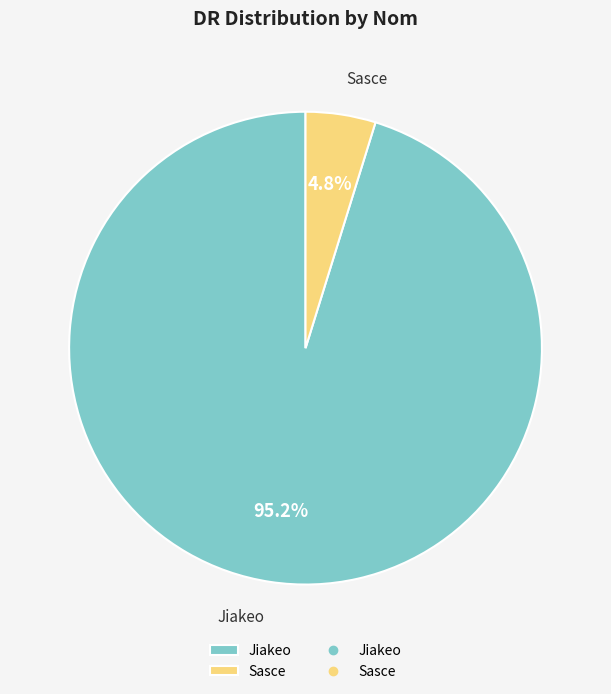

Which has a higher value, Sasce or Jiakeo?

Jiakeo